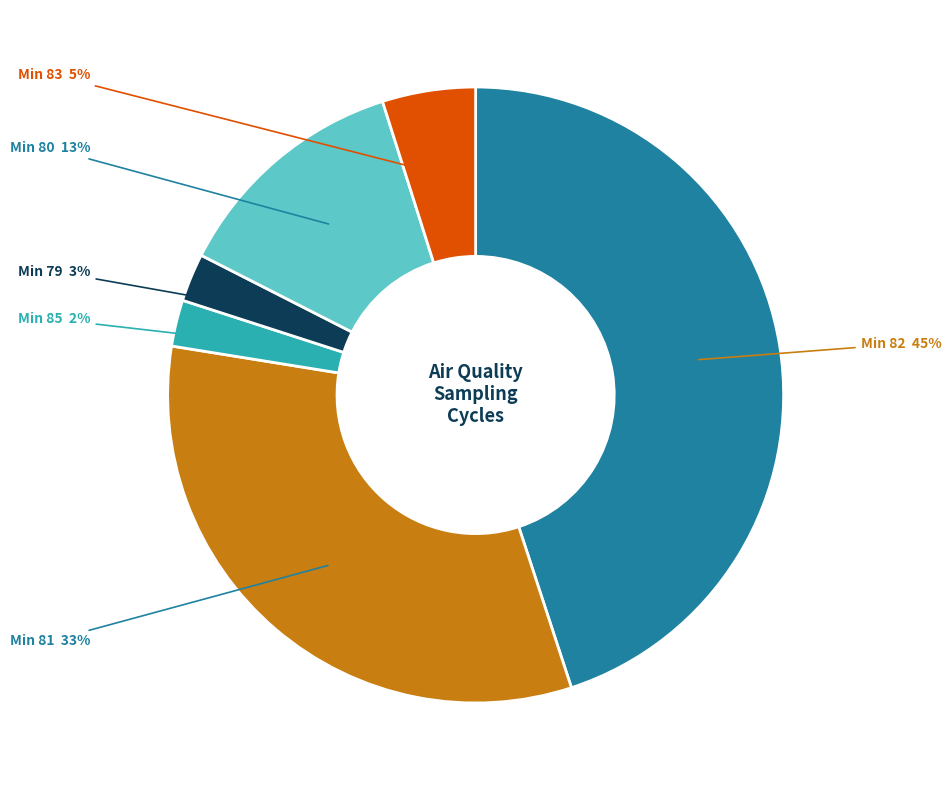

Between Min 85 and Min 81, which is larger?

Min 81